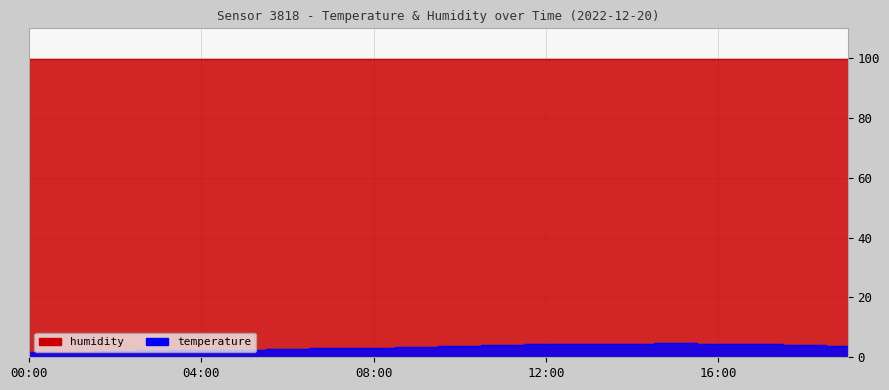

What is the ratio of the value at 12:00 to the value at 01:00?

2.3